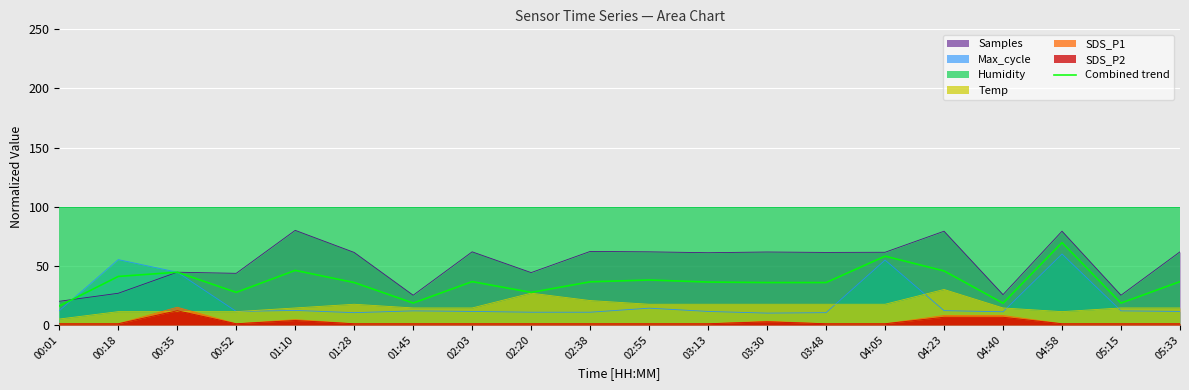

Is it true that the value at 03:13 is 36.3?

True